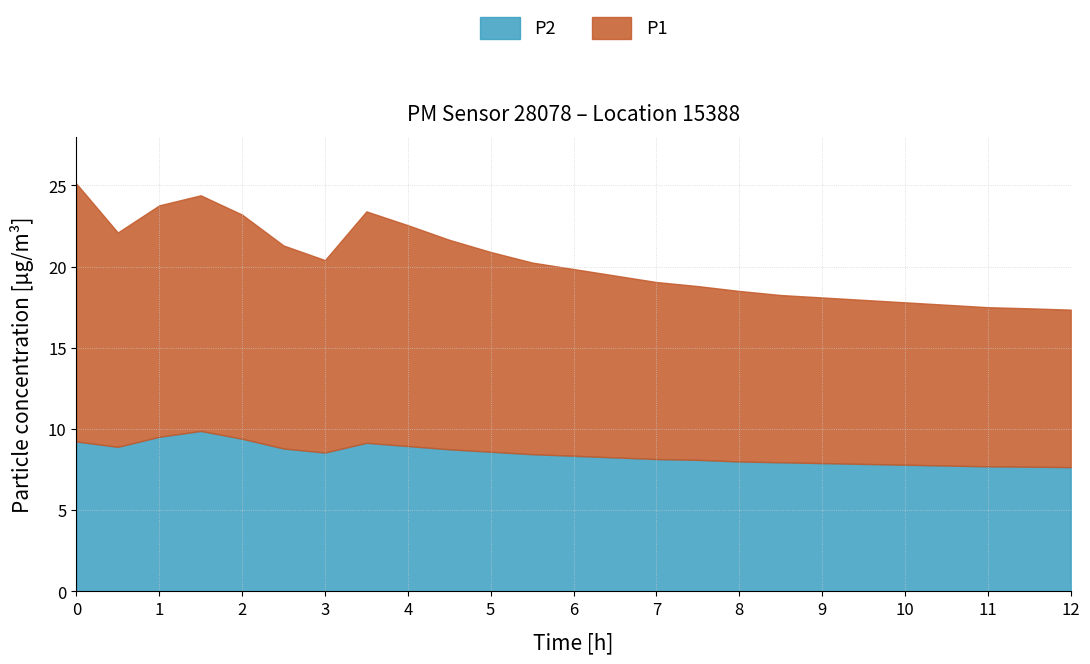

In P2, how many points are lower than both neighbors (excluding endpoints)?

2